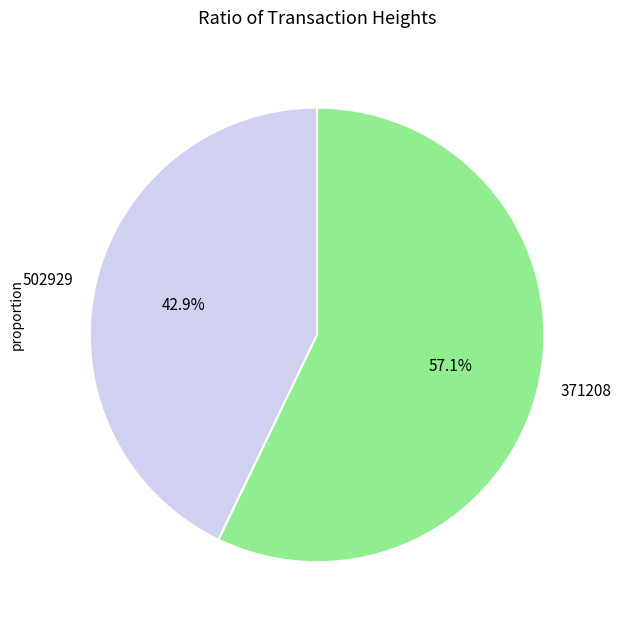

What is the ratio of the value at 371208 to the value at 502929?

1.3